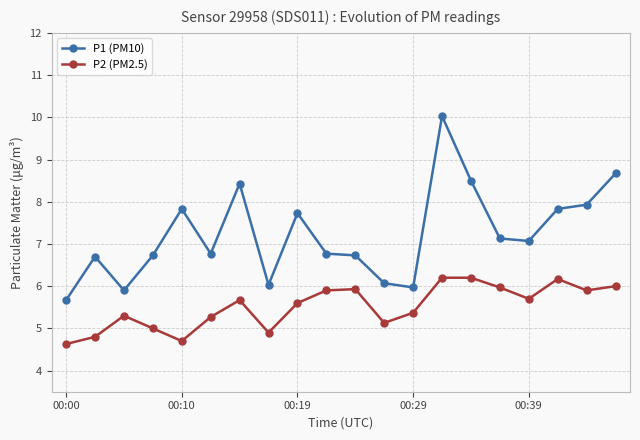

True or false: P1 (PM10) has more than 2 interior local peaks.

True